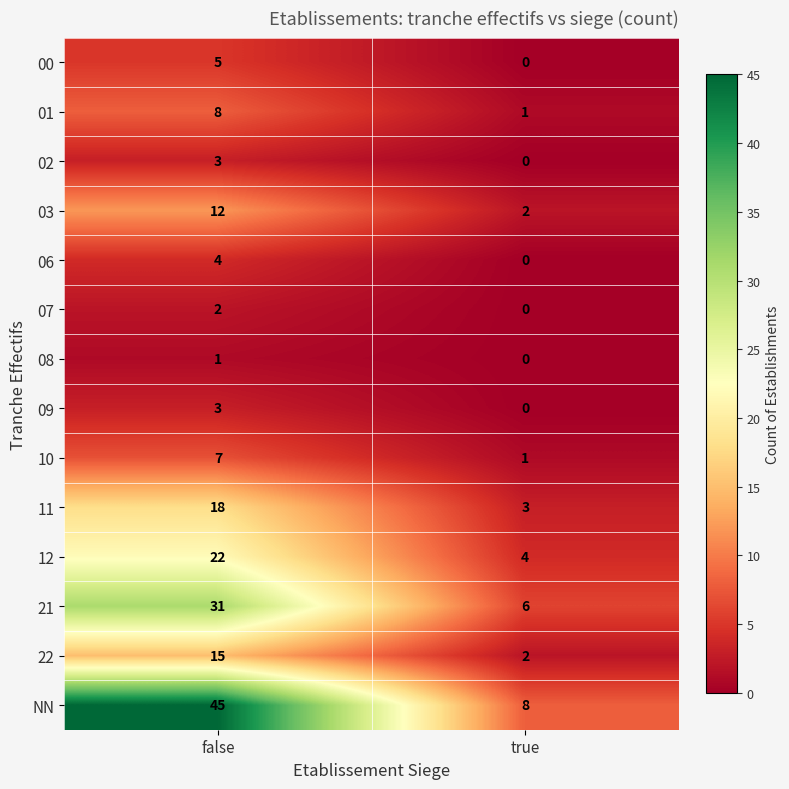

The value of 00 at false is 5. True or false?

True